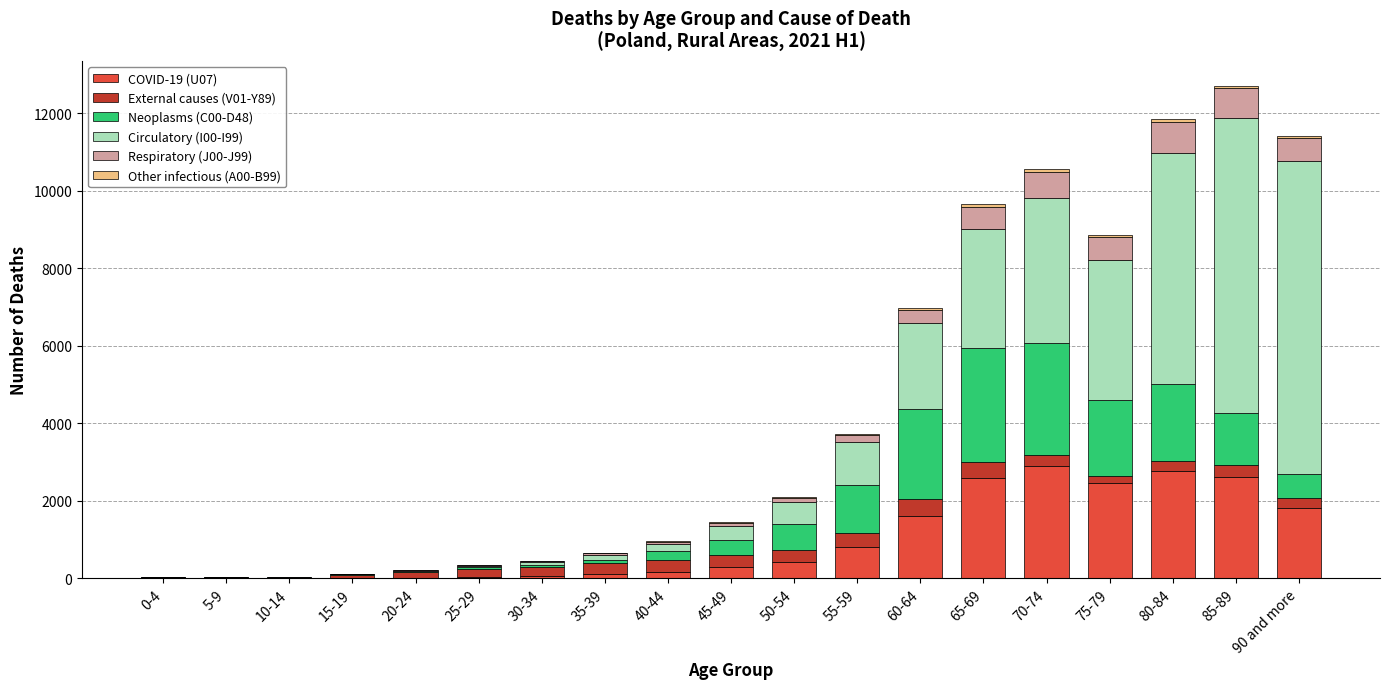

Between 30-34 and 90 and more, which series saw the biggest shift?

Circulatory (I00-I99)